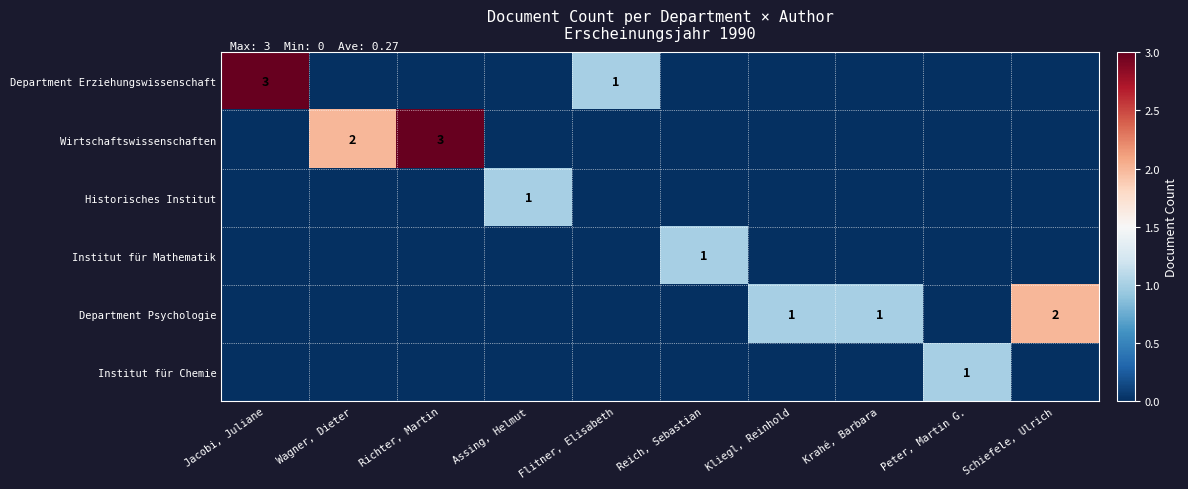

True or false: Department Psychologie has a value of 1 at Schiefele, Ulrich.

False